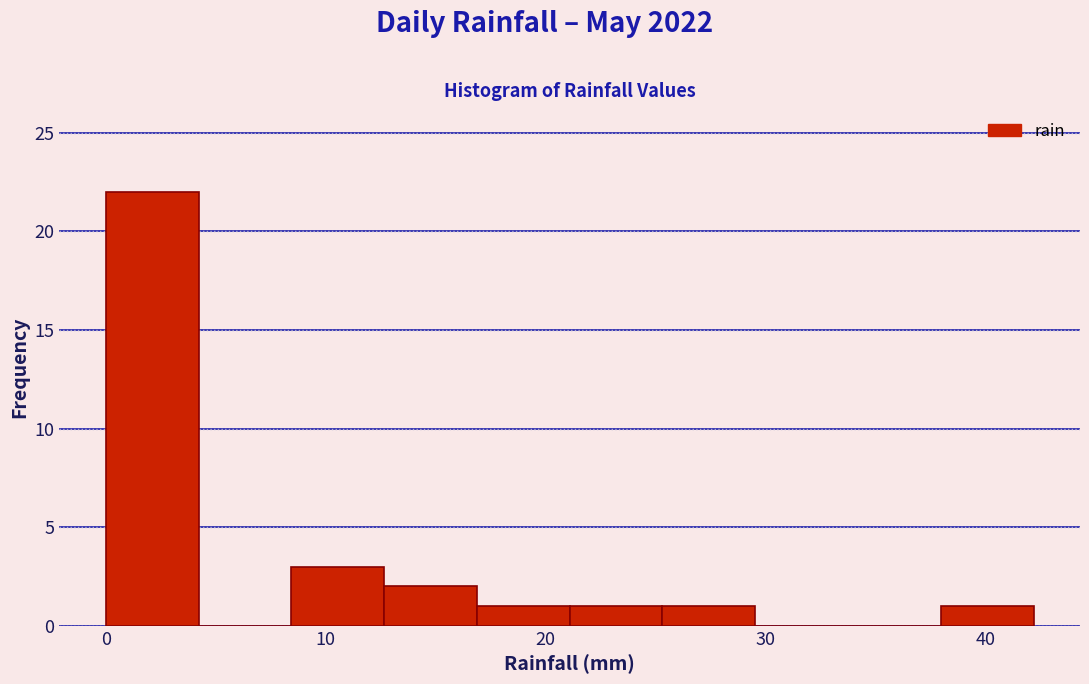

Reading left to right, transcribe this chart: for each bar, give the range it covers on the x-axis and its height. Neither the bar edges nor the heights are printed on the chart, so give them approximately, as read against the axes.

0 to 4: 22
4 to 8: 0
8 to 13: 3
13 to 17: 2
17 to 21: 1
21 to 25: 1
25 to 30: 1
30 to 34: 0
34 to 38: 0
38 to 42: 1